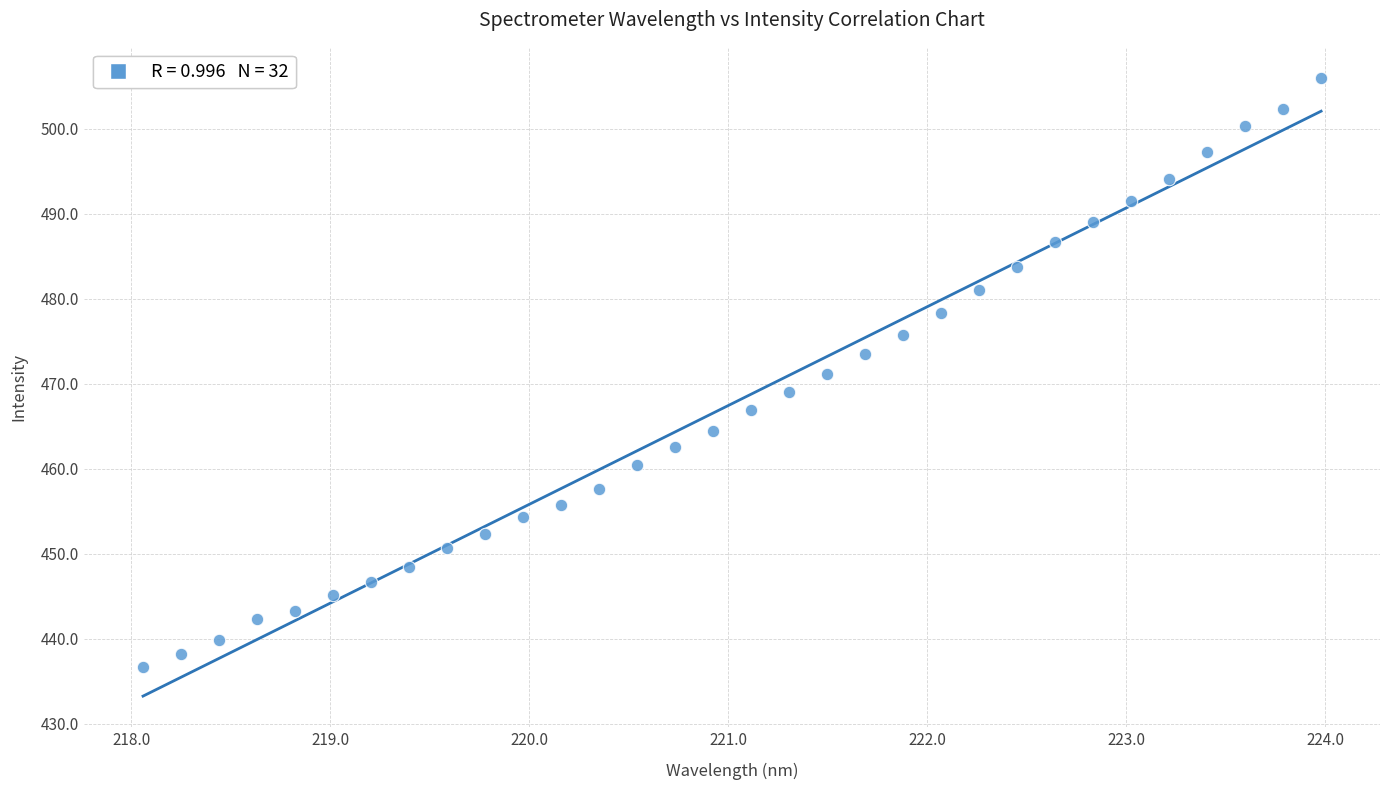

What is the range of Y values (max minus min)?

69.3